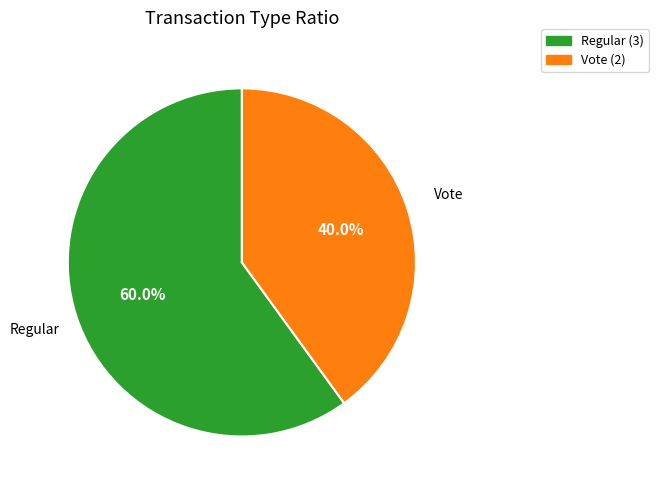

To the nearest percent, what portion does Regular represent?

60%